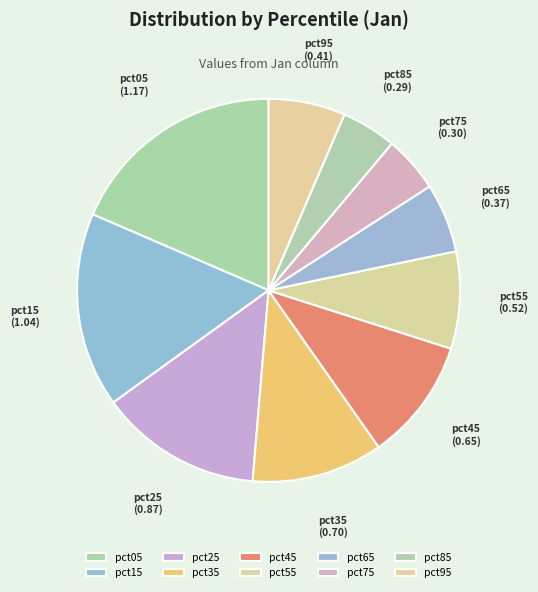

Does pct15 represent more than half of the total?

No